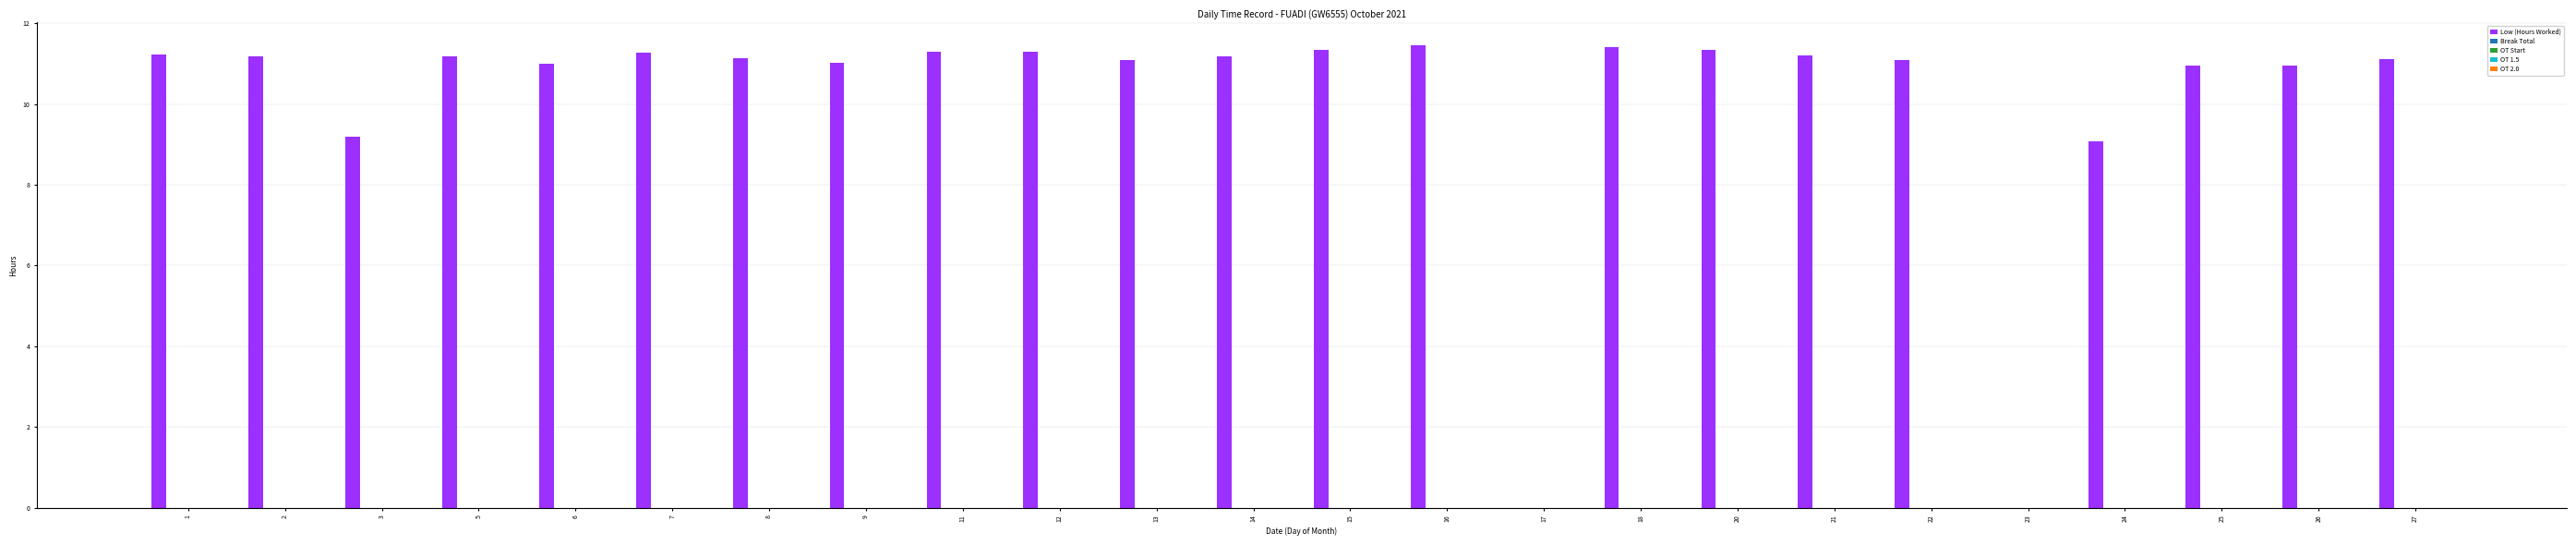

How many series are shown in this chart?

1